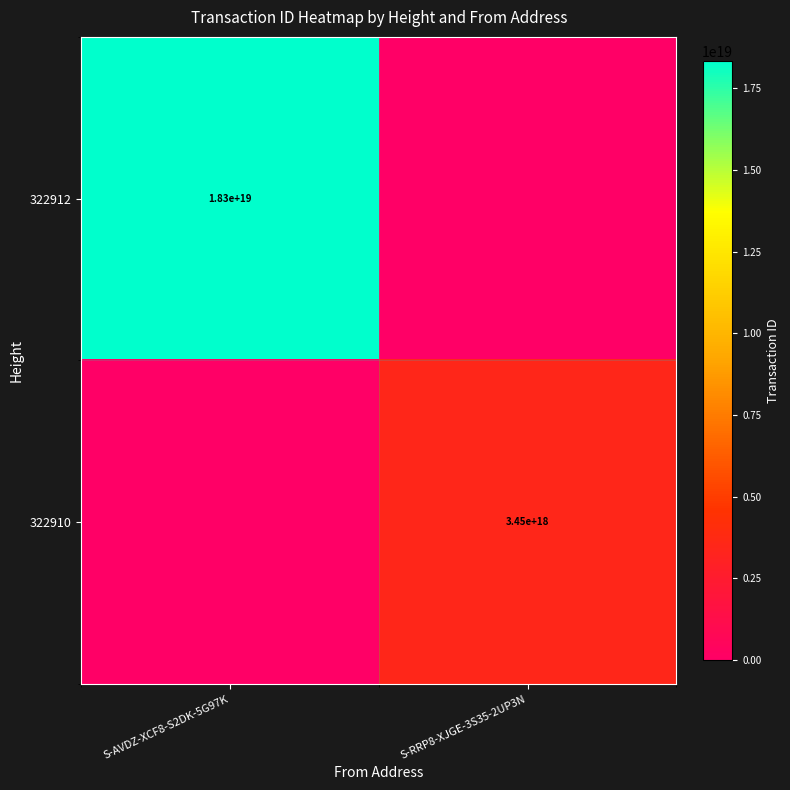

Is the value of 322910 at S-RRP8-XJGE-3S35-2UP3N greater than the value of 322912 at S-AVDZ-XCF8-S2DK-5G97K?

No